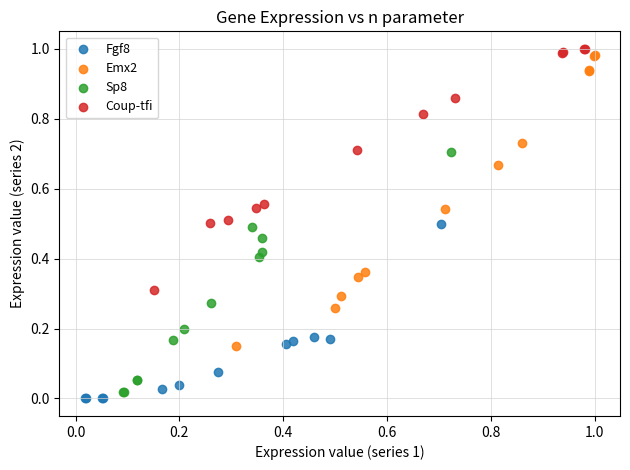

Which series has the widest spread of Y values?

Emx2